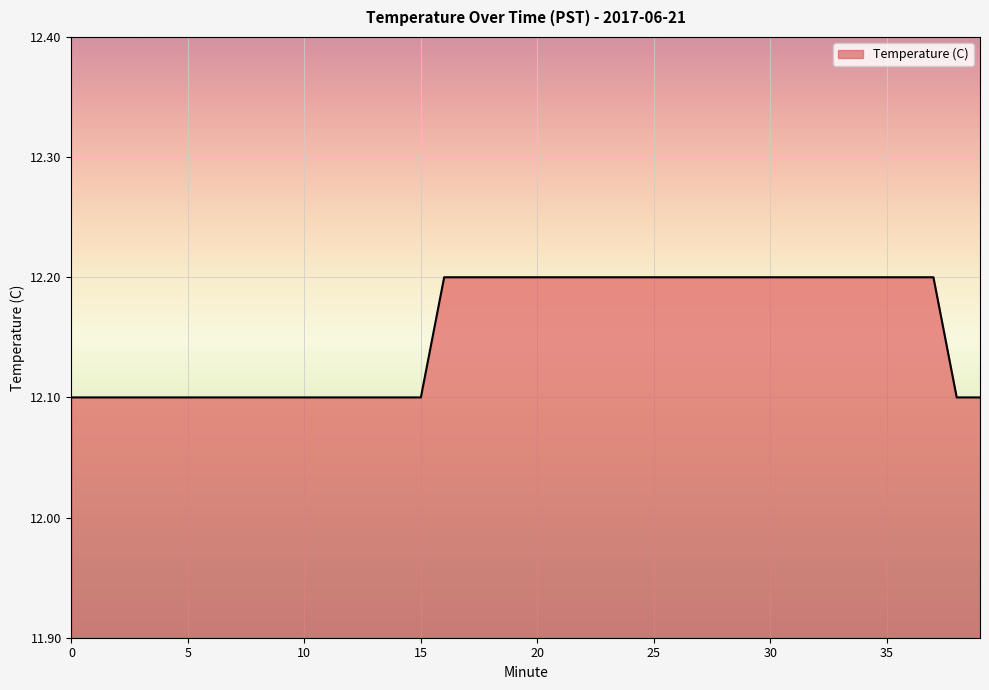

What is the minimum value shown in the chart?

12.1